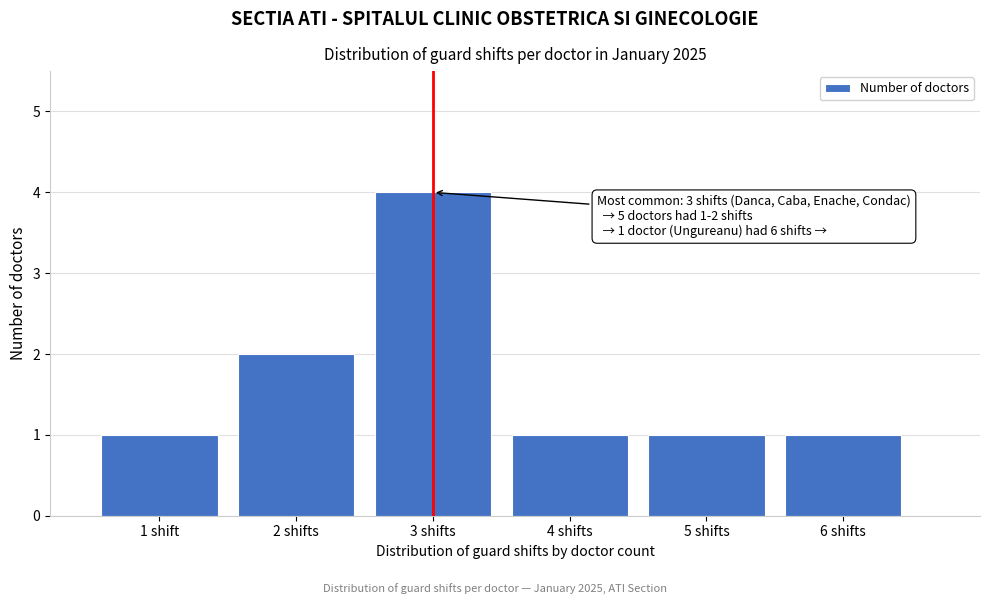

Reading right to left, what are all the values shown in this chart?

1	1	1	4	2	1